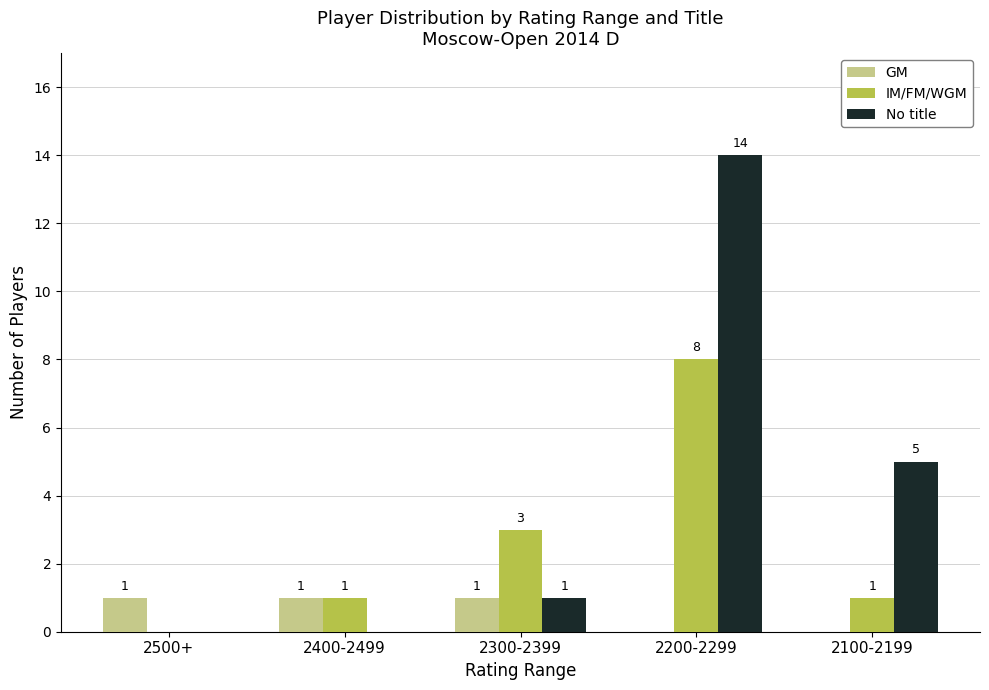

Which label corresponds to the largest value in the chart?

2200-2299